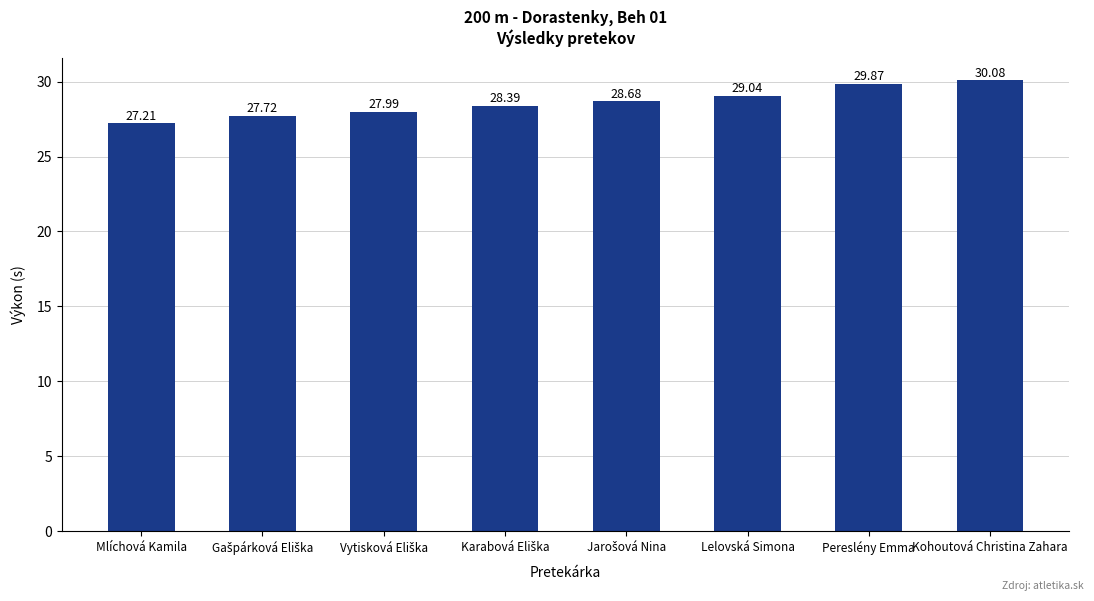

Approximately how many times larger is the value at Lelovská Simona compared to Pereslény Emma?

1.0